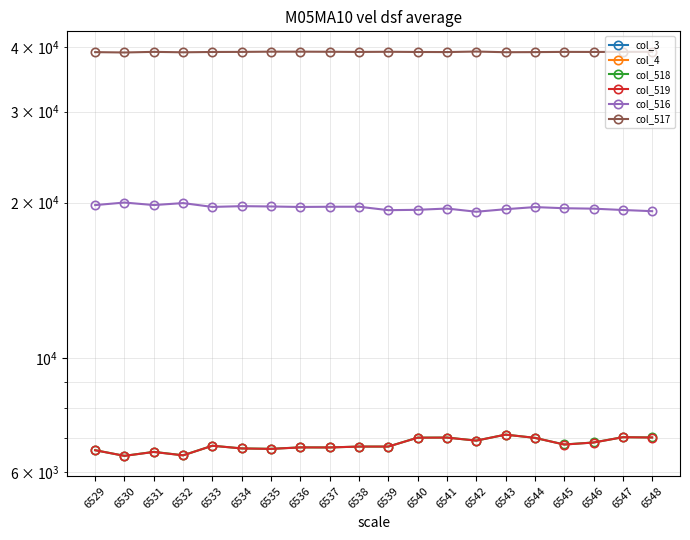

Is it true that col_519 equals 3406.2 at 6539?

False